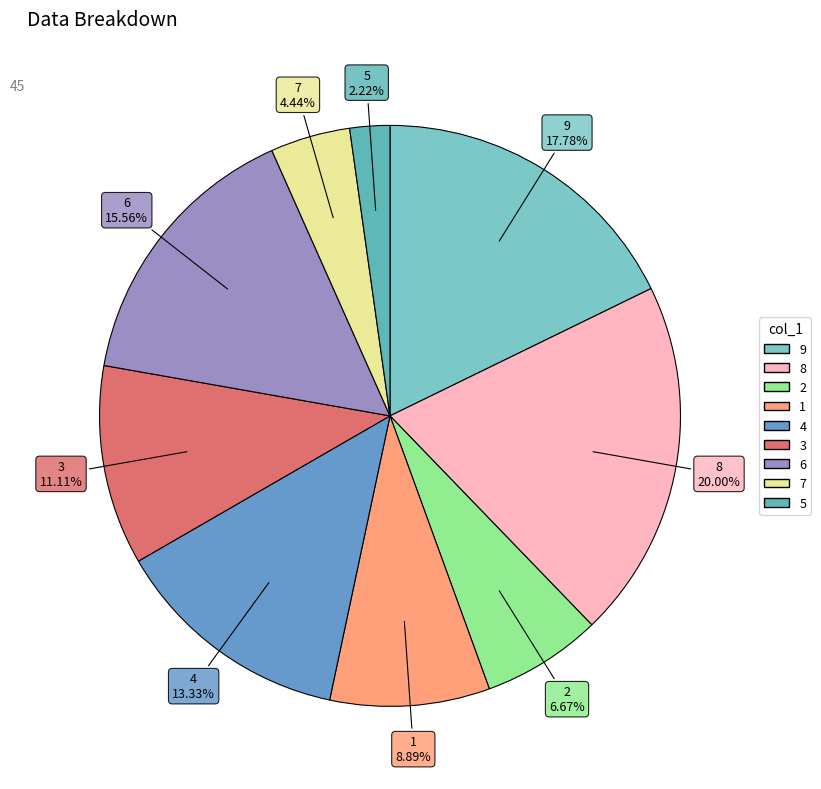

How many segments does this pie chart have?

9